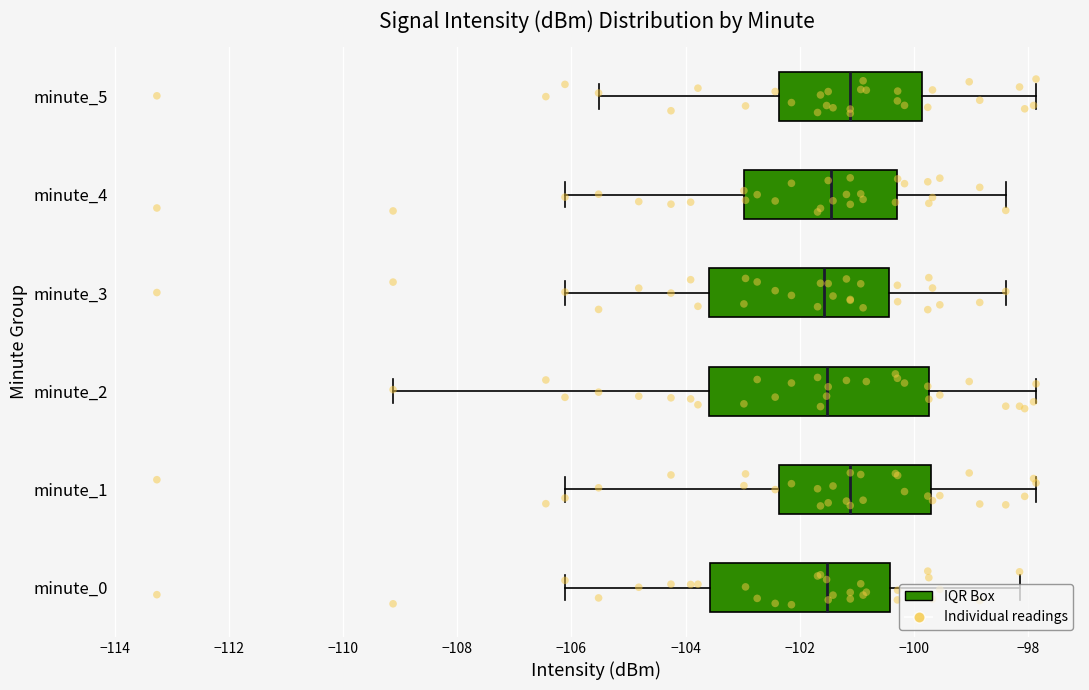

Which series has the widest spread of Y values?

minute_2